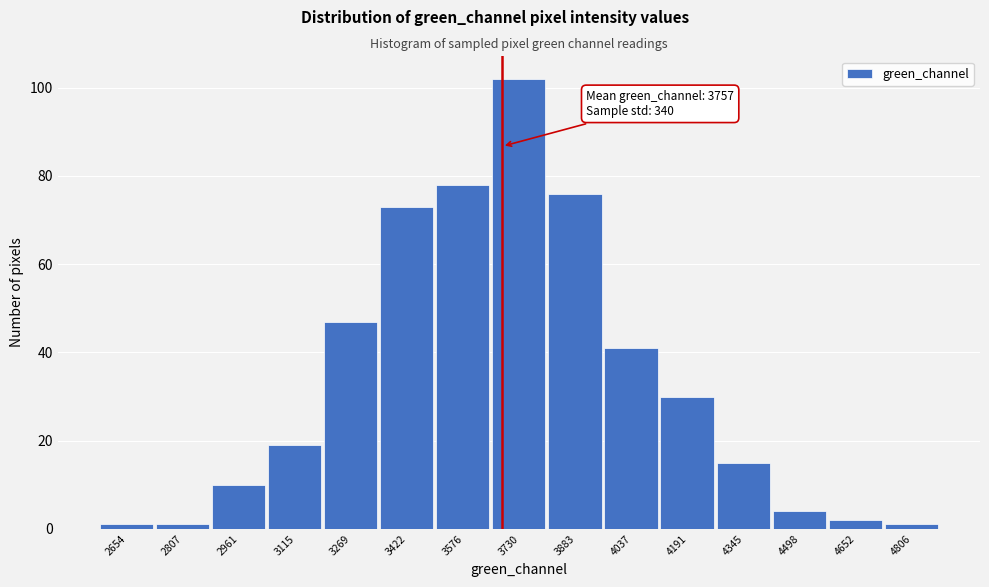

Reading left to right, extract all data points from this chart.

2654=1	2807=1	2961=10	3115=19	3269=47	3422=73	3576=78	3730=102	3883=76	4037=41	4191=30	4345=15	4498=4	4652=2	4806=1